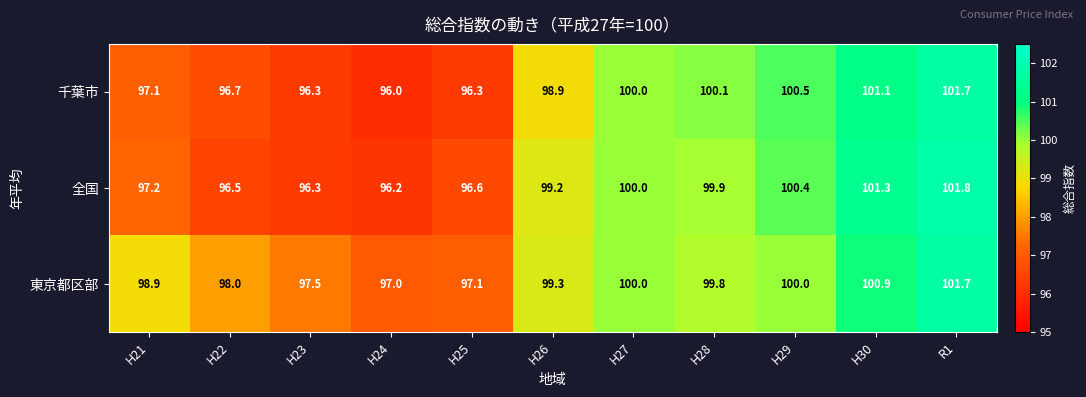

What is the difference between the second highest and second lowest values in the 全国 series?

5.0